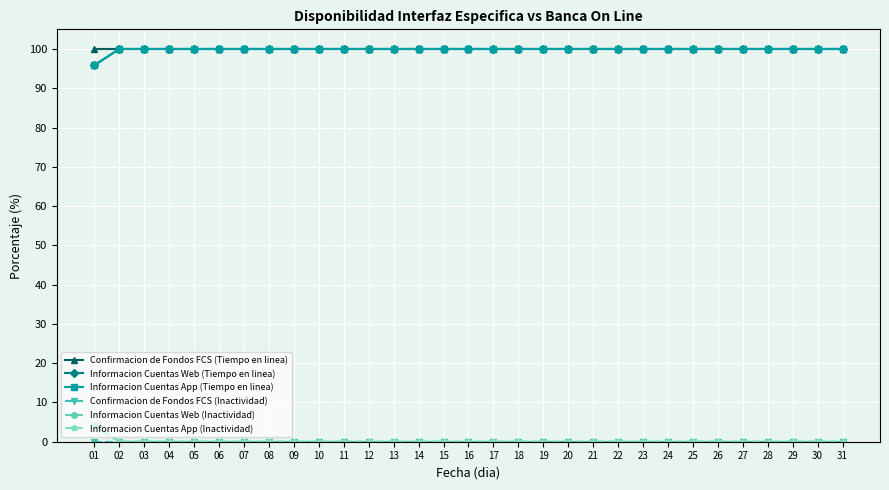

Does the chart have visible grid lines?

Yes